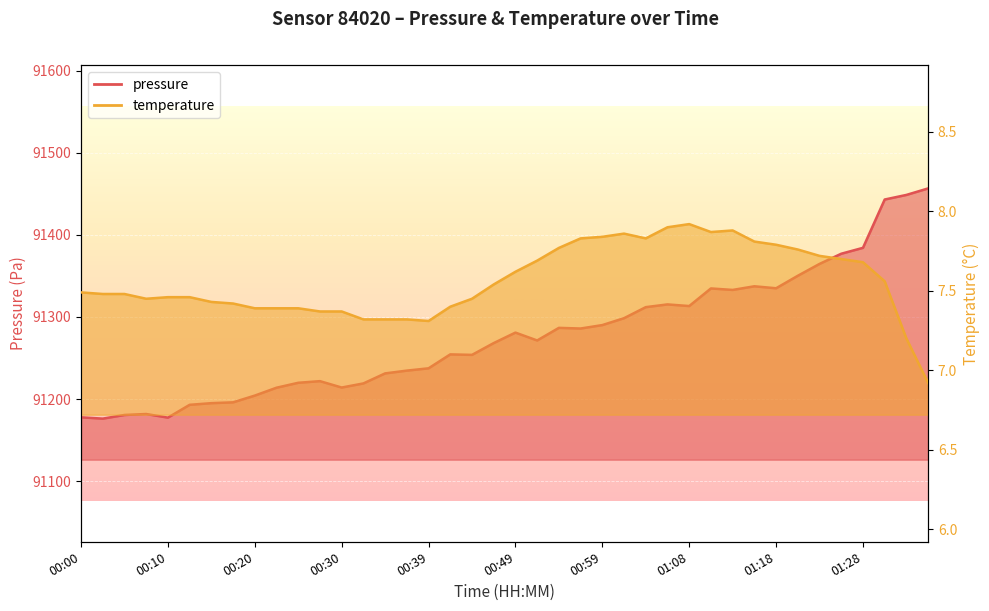

Where does the pressure series first go above 91271?

00:49